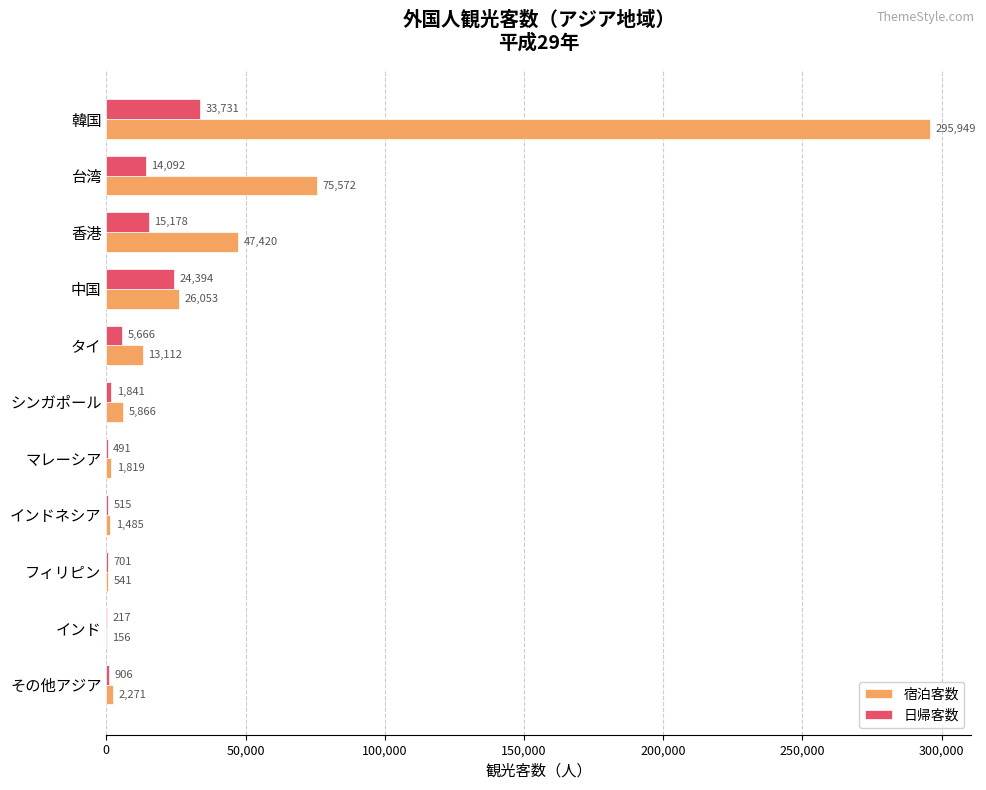

True or false: 日帰客数 has a value of 44083 at 韓国.

False